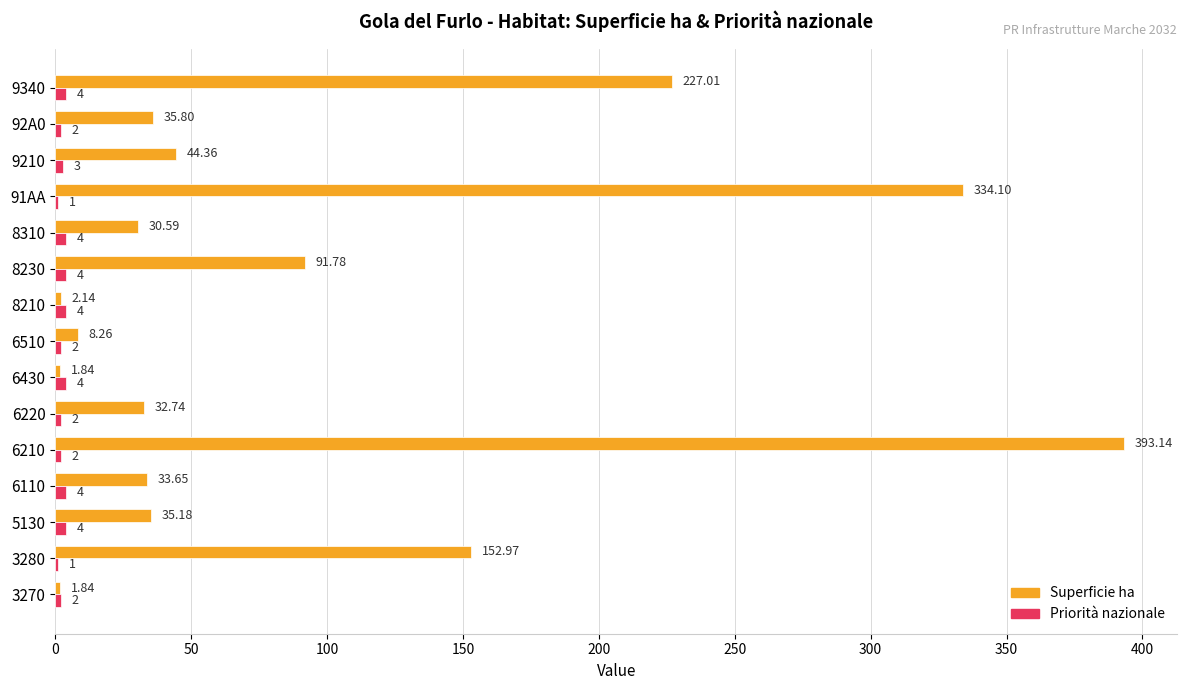

At which category is the sum across all series the highest?

6210